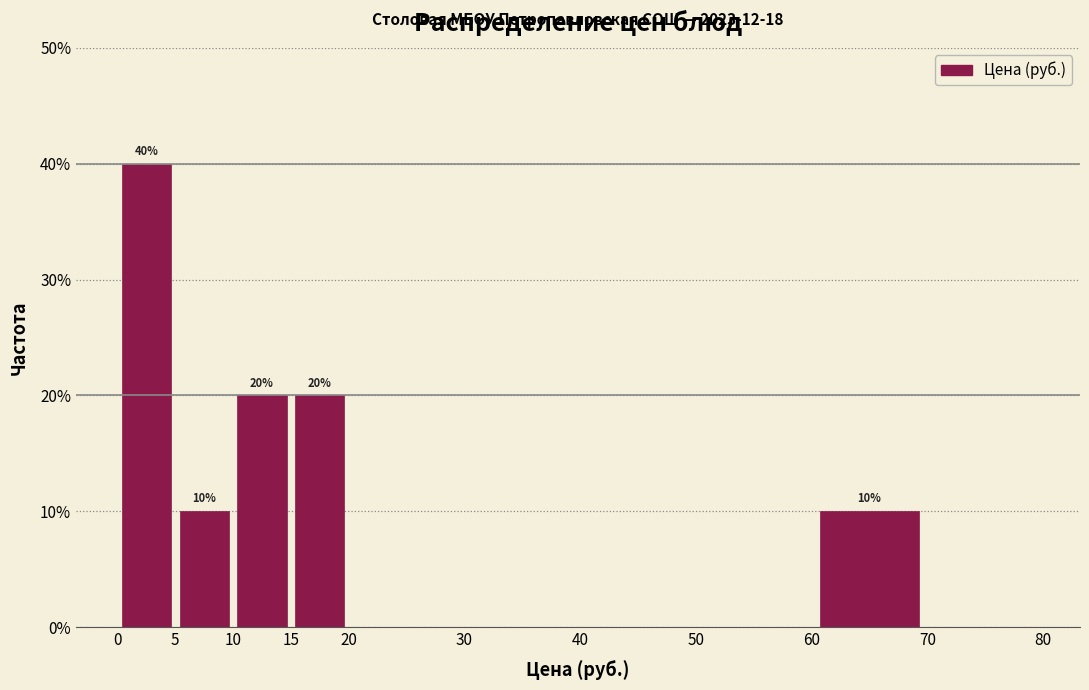

Which range on the x-axis has the tallest bar?

0 to 5